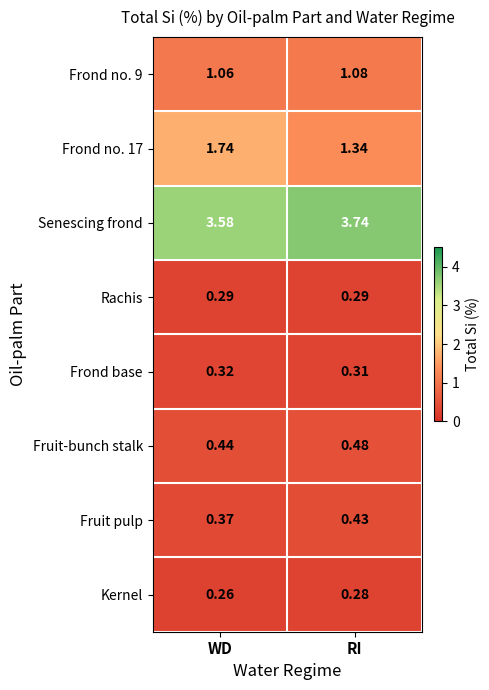

At which label is Frond base closest to 0?

RI